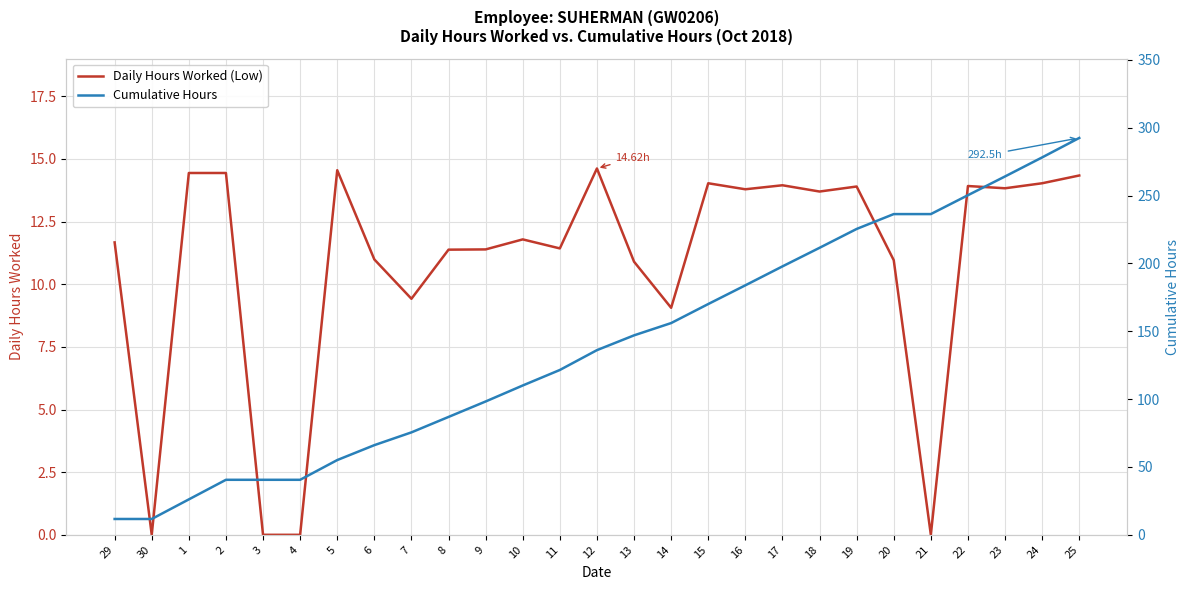

What is the greatest value displayed?

292.5